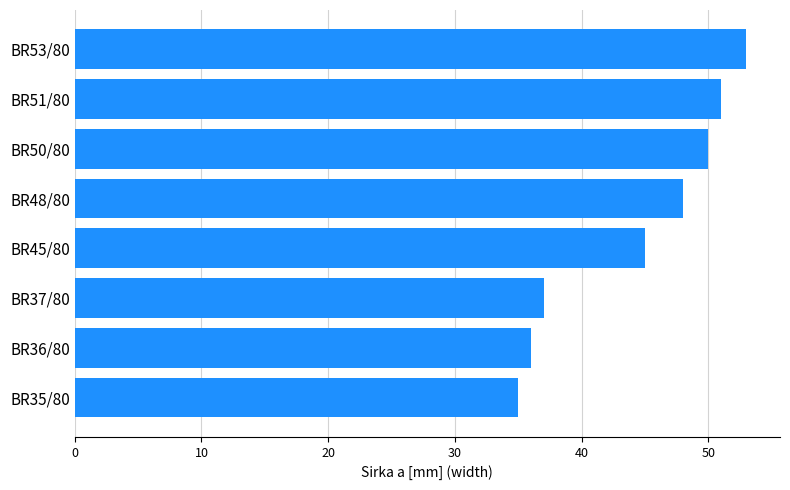

How many bars are there in total?

8